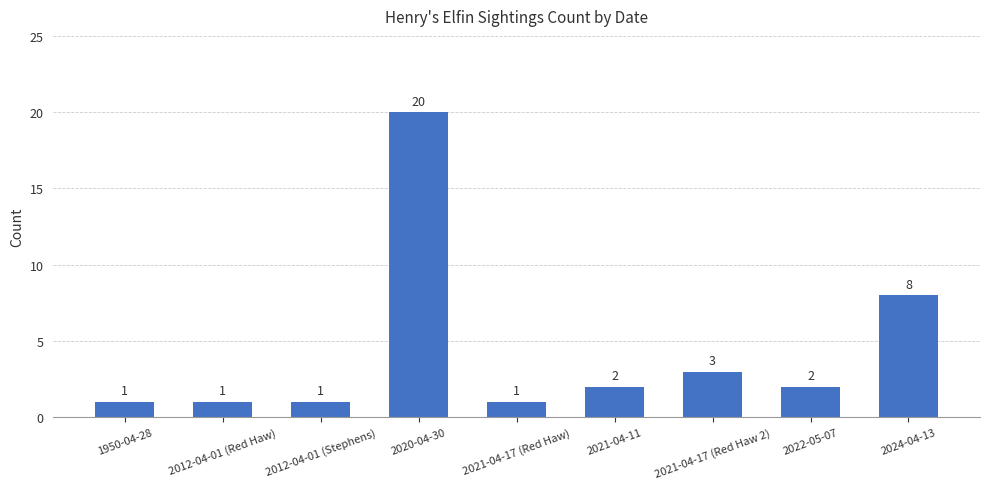

At which category does the chart reach its peak across all series?

2020-04-30